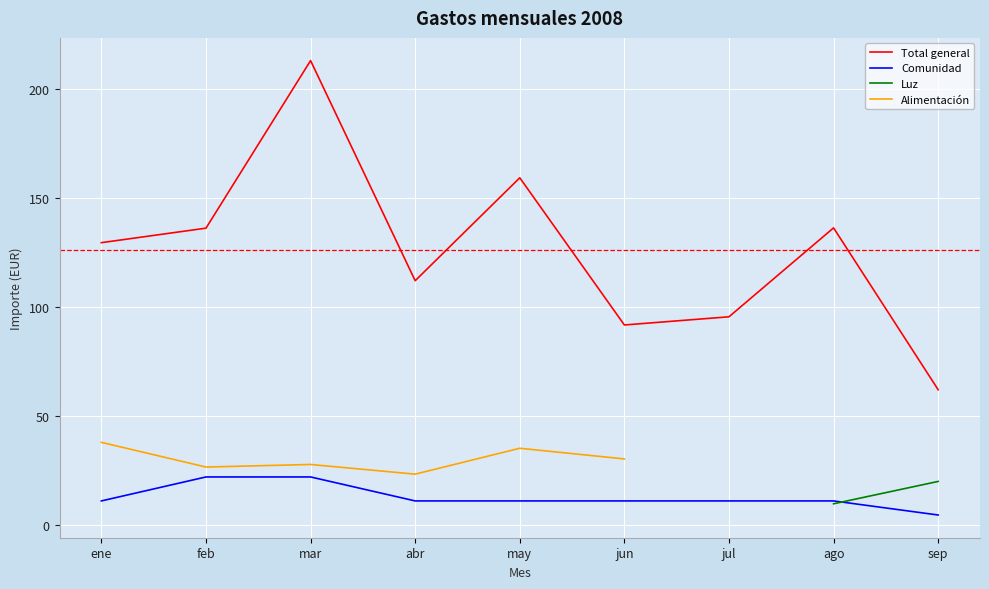

What is the value of the Comunidad point at the 9th from the left?

4.5